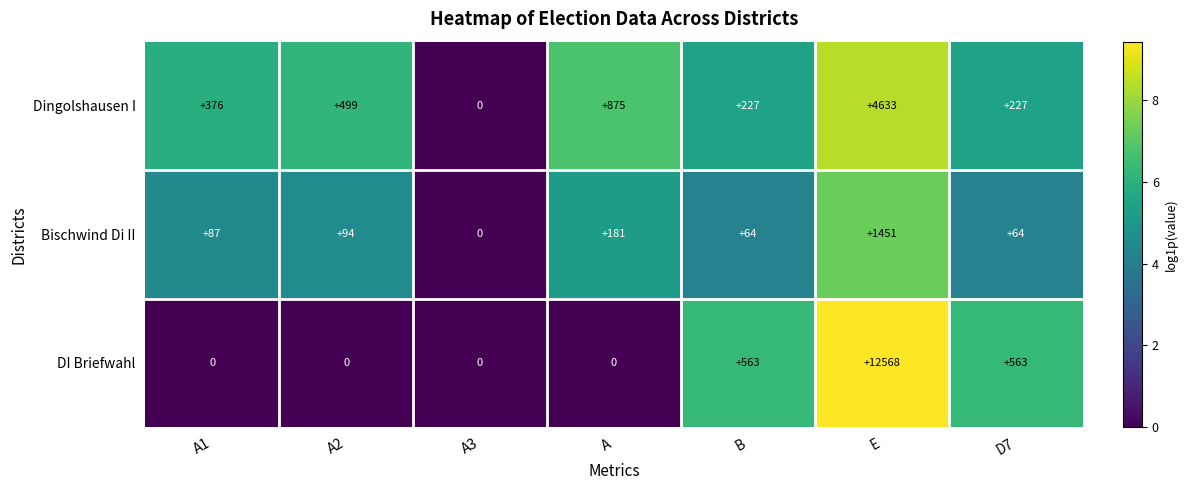

The value of Dingolshausen I at A is 875. True or false?

True